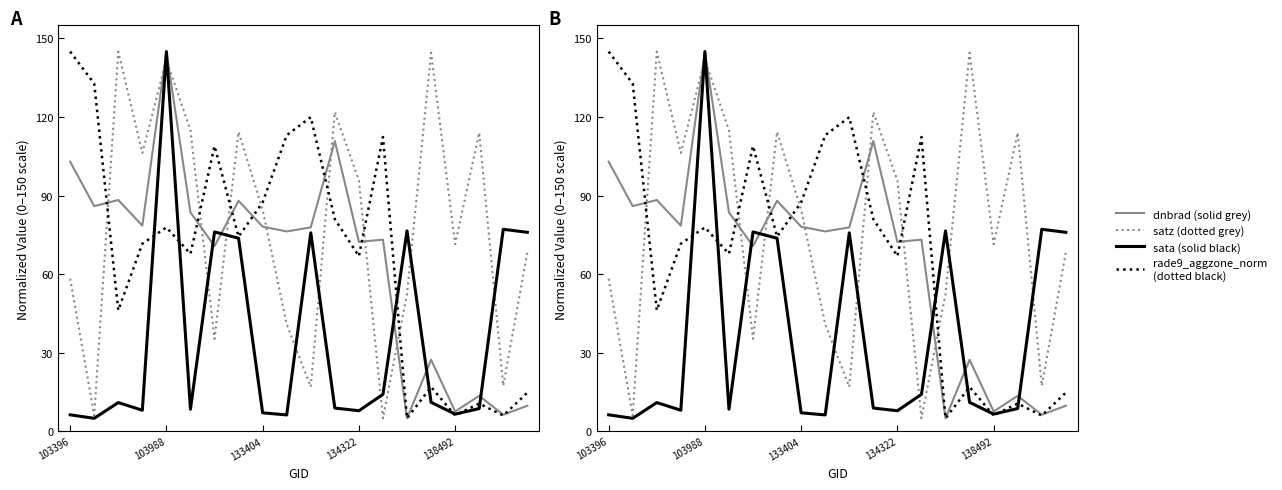

Reading right to left, list all the values displayed in this chart.

dnbrad: 9.8	6.4	13.6	7.6	27.4	5.0	73.2	72.4	110.9	77.9	76.3	78.2	88.1	70.7	83.6	145.0	78.6	88.3	86.0	103.0
satz: 68.3	17.4	114.1	71.5	144.6	52.5	5.0	95.8	121.9	17.0	40.9	84.6	114.3	35.3	114.9	142.0	106.3	145.0	6.1	58.3
sata: 76.0	77.2	8.7	6.6	11.1	76.5	14.2	7.9	8.9	75.8	6.3	7.1	73.7	76.2	8.5	145.0	8.1	11.0	5.0	6.3
rade9_aggzone_norm: 14.8	6.1	10.6	6.1	16.9	5.0	112.4	66.9	81.1	120.0	113.1	87.4	74.4	109.0	67.8	77.9	71.7	46.2	132.8	145.0